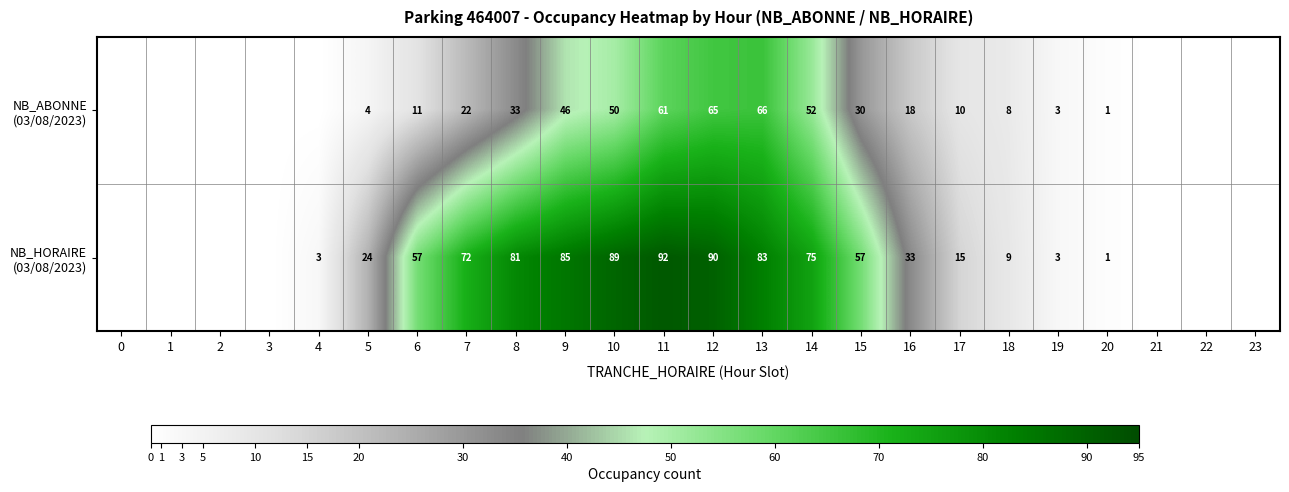

What is the difference between the highest and lowest values at 16?

15